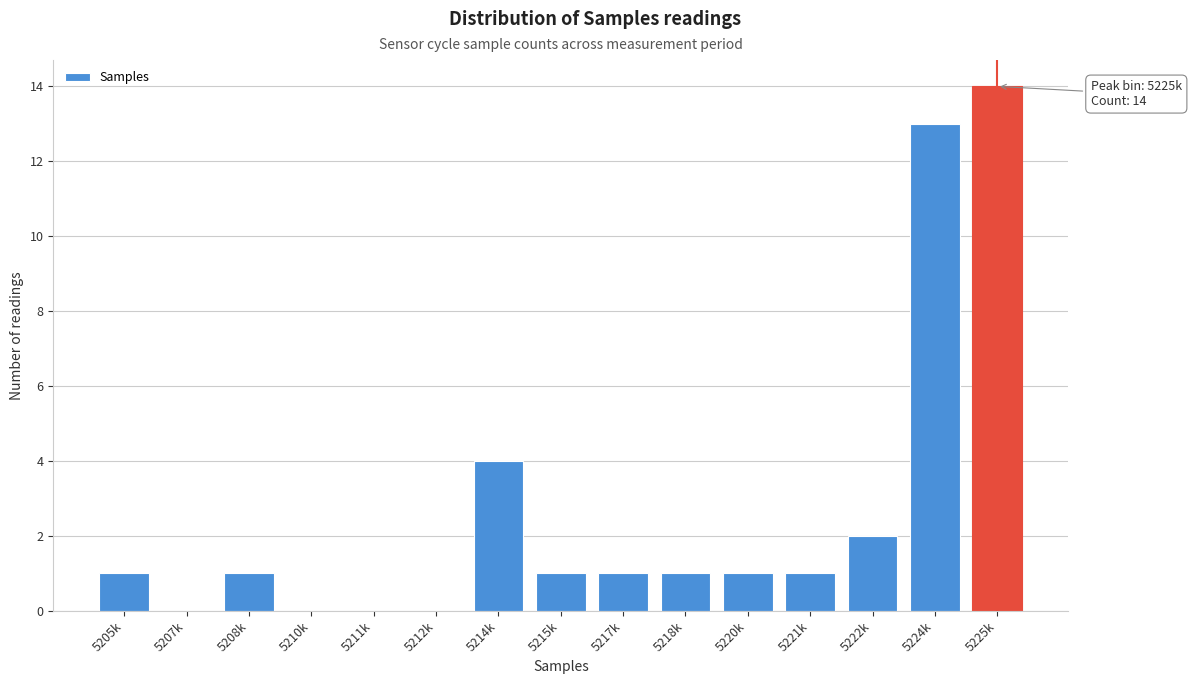

Reading left to right, list all the values displayed in this chart.

5205k=1	5207k=0	5208k=1	5210k=0	5211k=0	5212k=0	5214k=4	5215k=1	5217k=1	5218k=1	5220k=1	5221k=1	5222k=2	5224k=13	5225k=14